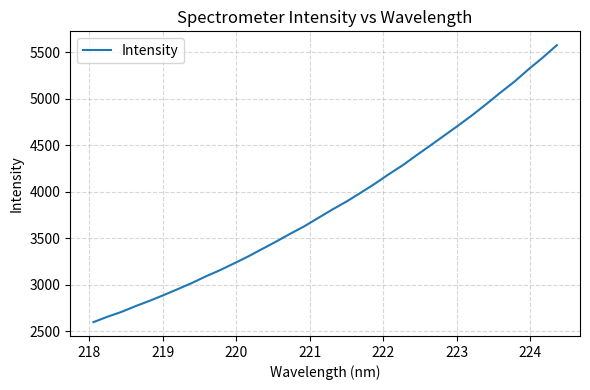

What is the greatest value displayed?

5577.2